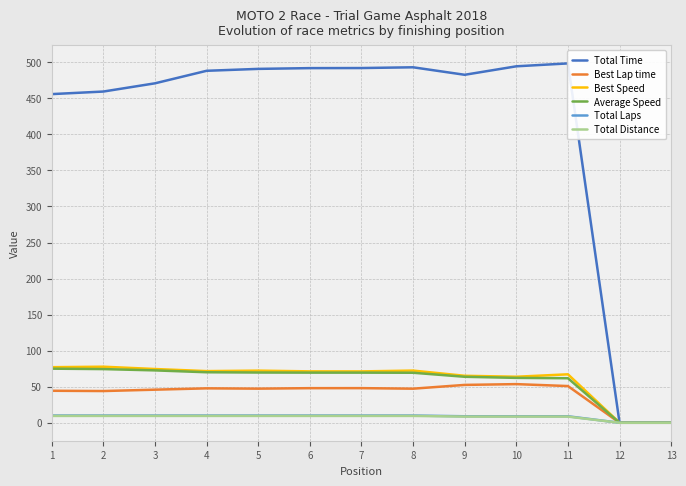

Reading left to right, transcribe all the data shown in this chart.

Total Time: 455.9	459.4	470.8	488.2	490.9	491.9	492.0	493.1	482.7	494.4	498.4	0.0	0.0
Best Lap time: 44.4	44.0	45.9	47.7	47.3	48.0	48.0	47.3	52.5	53.6	50.9	0.0	0.0
Best Speed: 77.1	77.7	74.5	71.6	72.3	71.3	71.2	72.4	65.1	63.8	67.2	0.0	0.0
Average Speed: 75.0	74.4	72.6	70.1	69.7	69.5	69.5	69.4	63.8	62.3	61.8	0.0	0.0
Total Laps: 10.0	10.0	10.0	10.0	10.0	10.0	10.0	10.0	9.0	9.0	9.0	0.0	0.0
Total Distance: 9.5	9.5	9.5	9.5	9.5	9.5	9.5	9.5	8.6	8.6	8.6	0.0	0.0